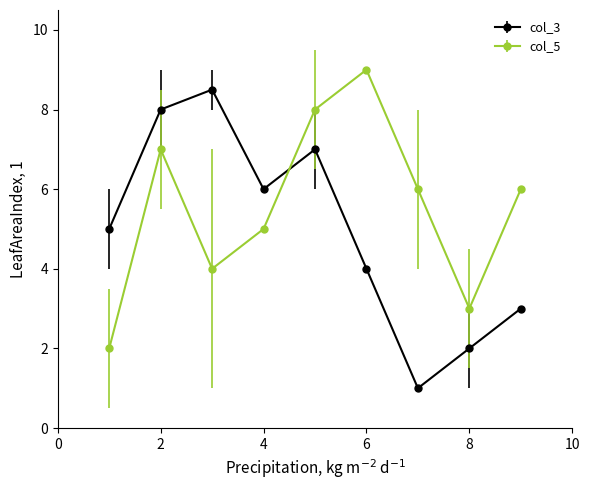

What is the sum of all col_5 values?

50.0